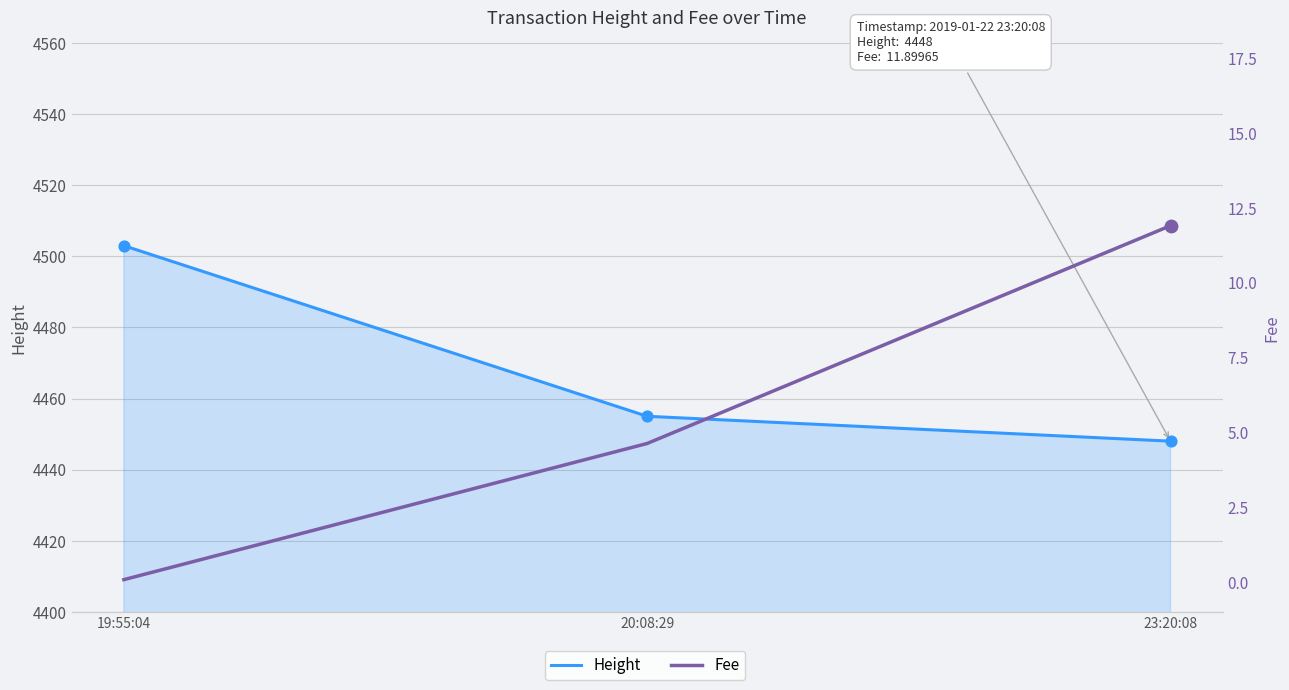

Is the value of Fee at 19:55:04 greater than the value of Height at 20:08:29?

No